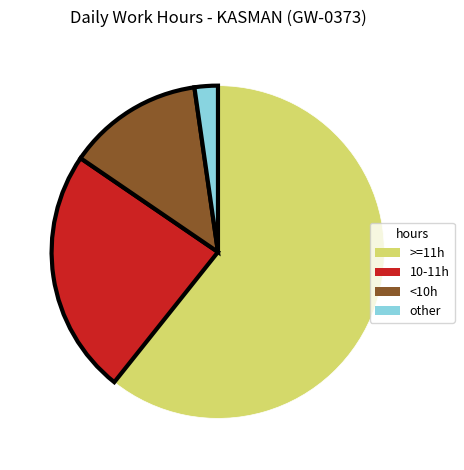

Do >=11h and 10-11h together represent more than half of the pie?

Yes